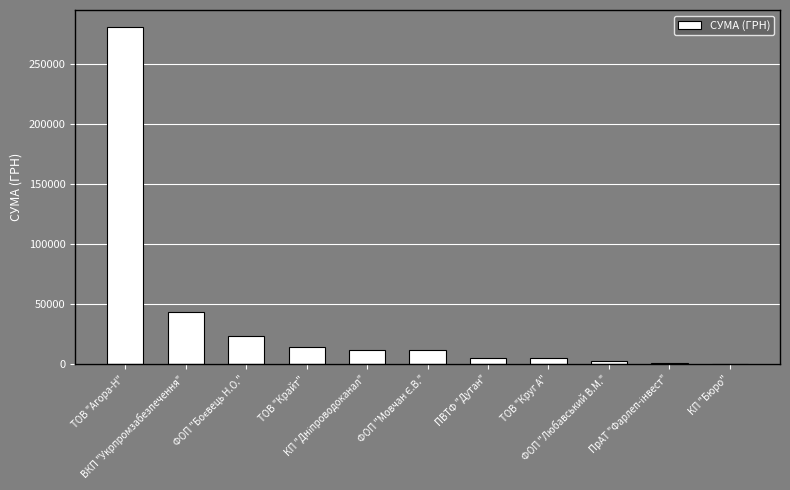

What is the change in value from ВКП "Укрпромзабезпечення" to КП "Бюро"?

-43408.3